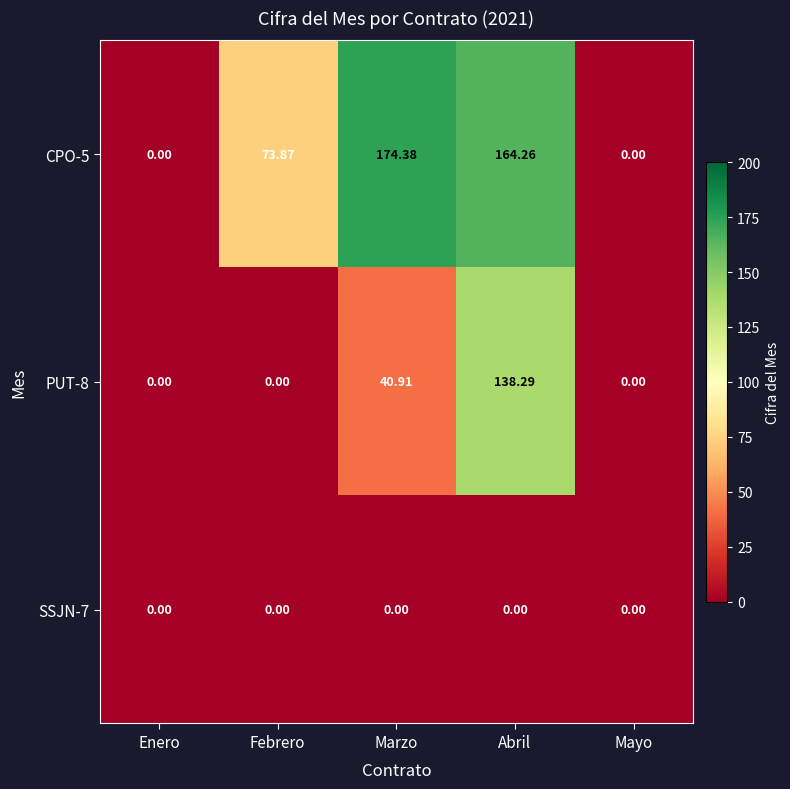

Rank the series by their maximum value, from highest to lowest.

CPO-5, PUT-8, SSJN-7